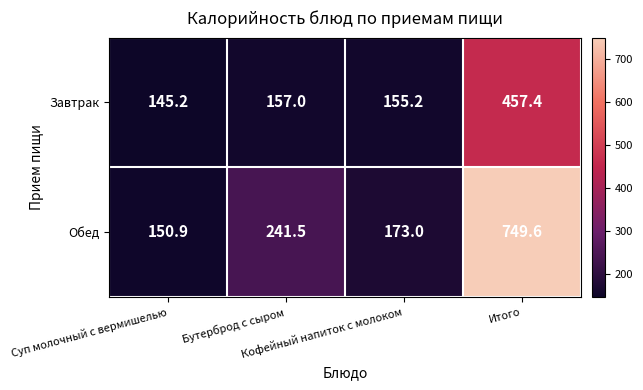

Rank the series by their maximum value, from lowest to highest.

Завтрак, Обед